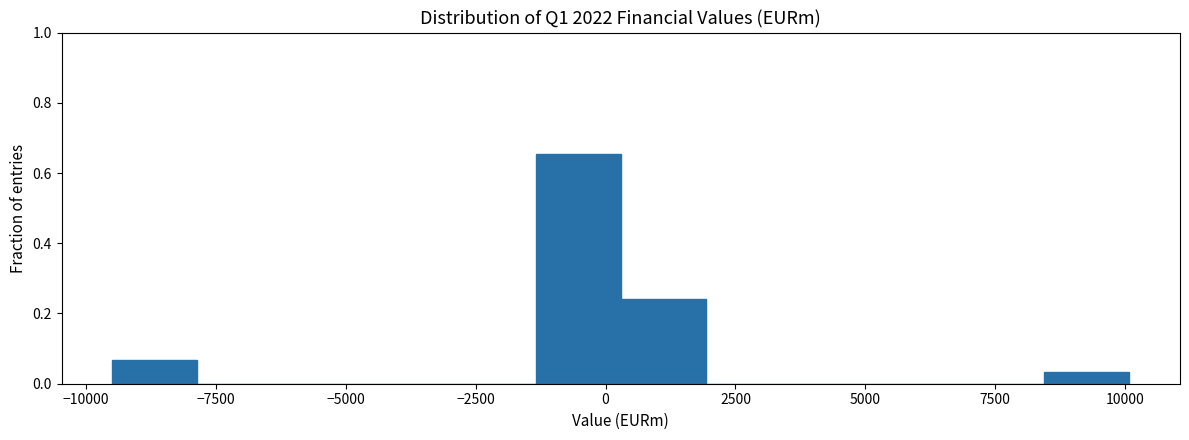

Read against the x-axis, roughly where is the centre of the tallest bar?

-500